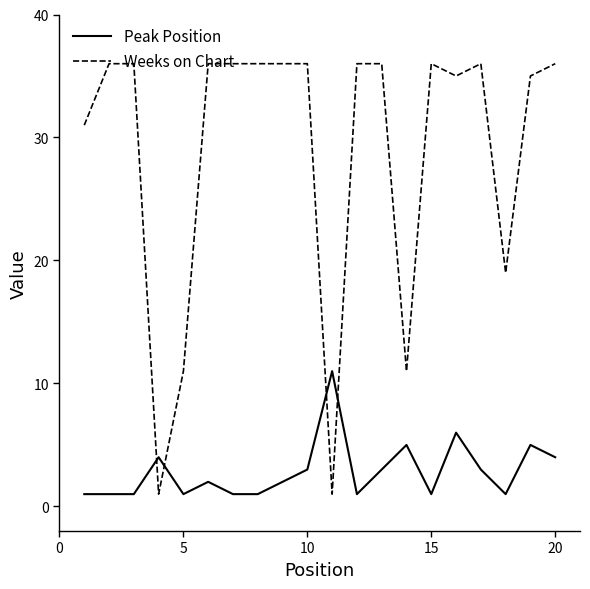

Which series has the widest spread of values?

Weeks on Chart